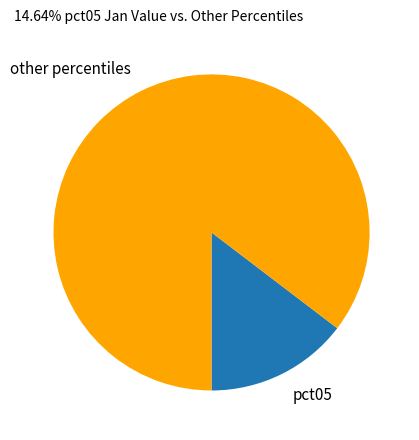

The pct05 slice represents 15% of the pie. True or false?

True